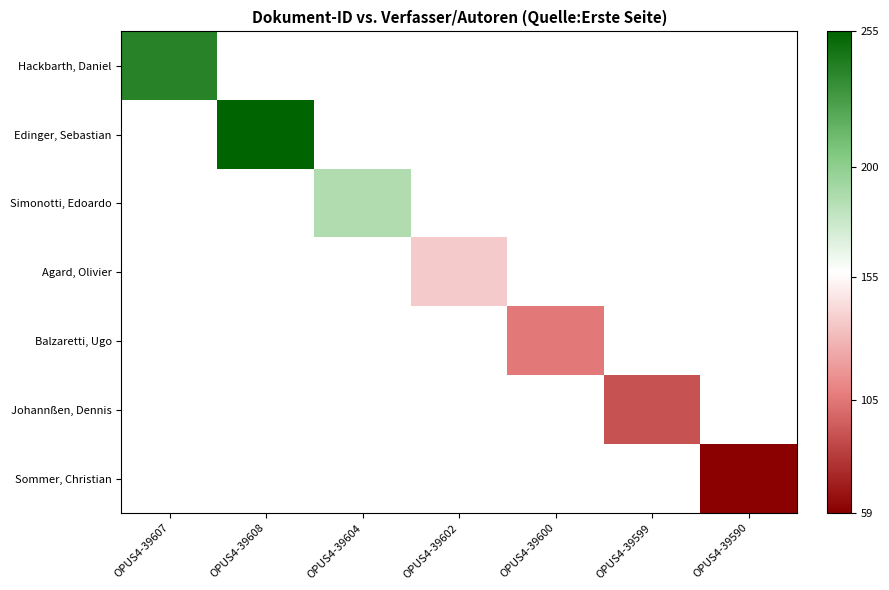

How many values in Johannßen, Dennis are above zero?

1